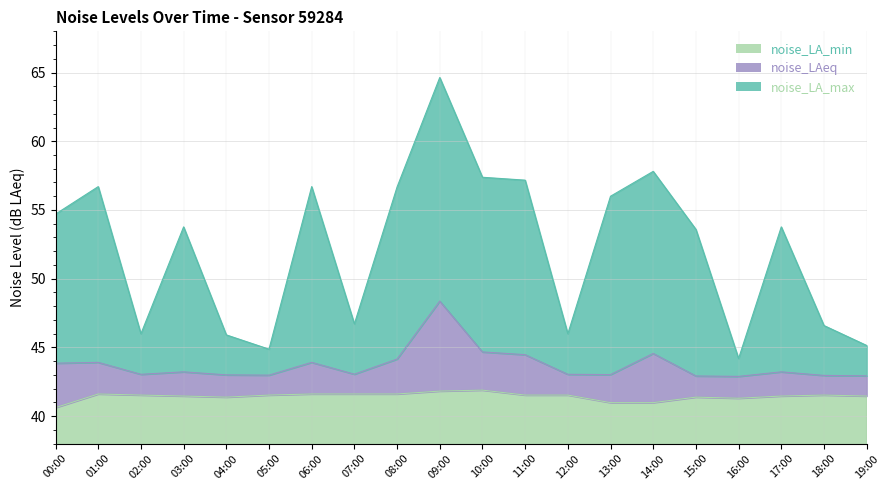

What are all the series names shown in the legend?

noise_LA_max, noise_LAeq, noise_LA_min